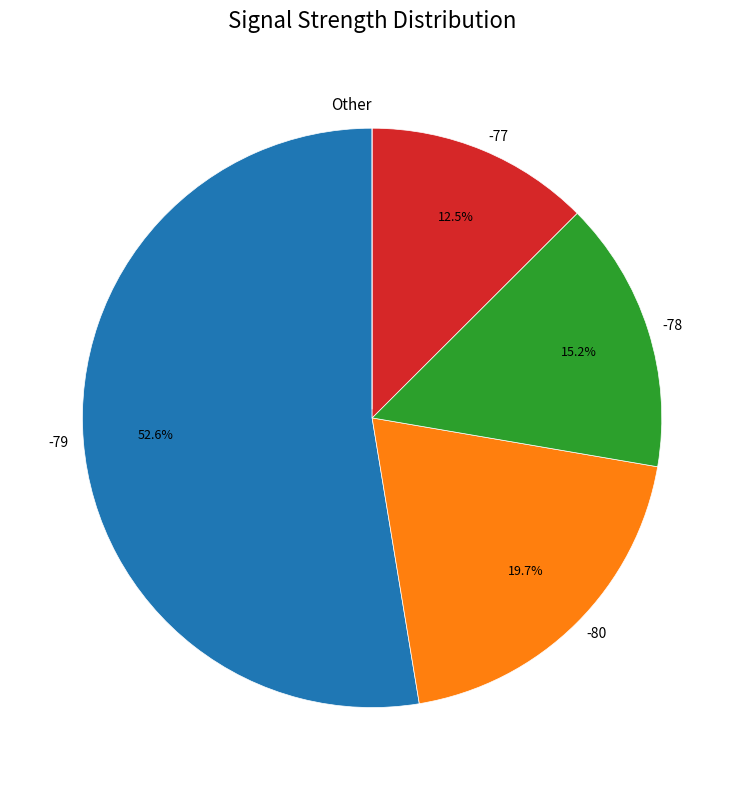

Approximately how many times larger is the value at -80 compared to -78?

1.3